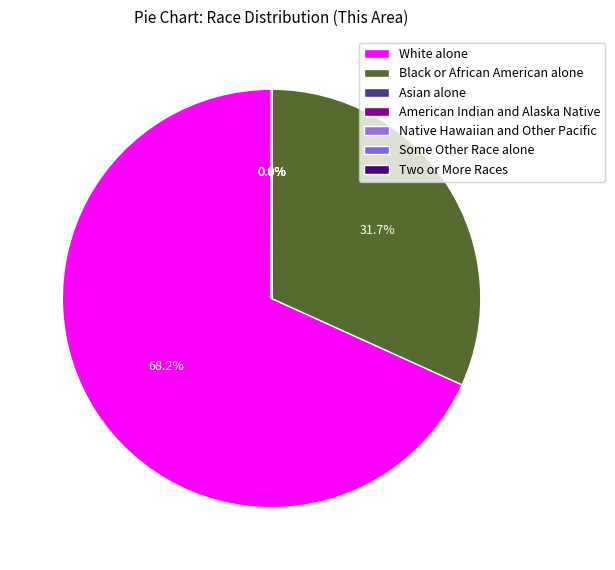

Combined, what portion of the pie is American Indian and Alaska Native and White alone?

68.2%